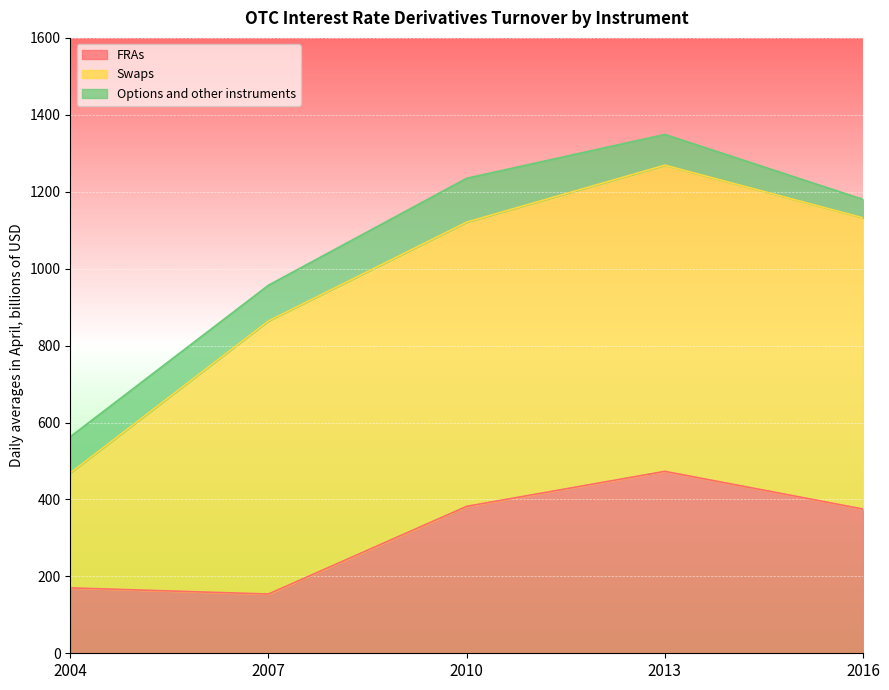

Where does the Options and other instruments series first go above 93?

2004